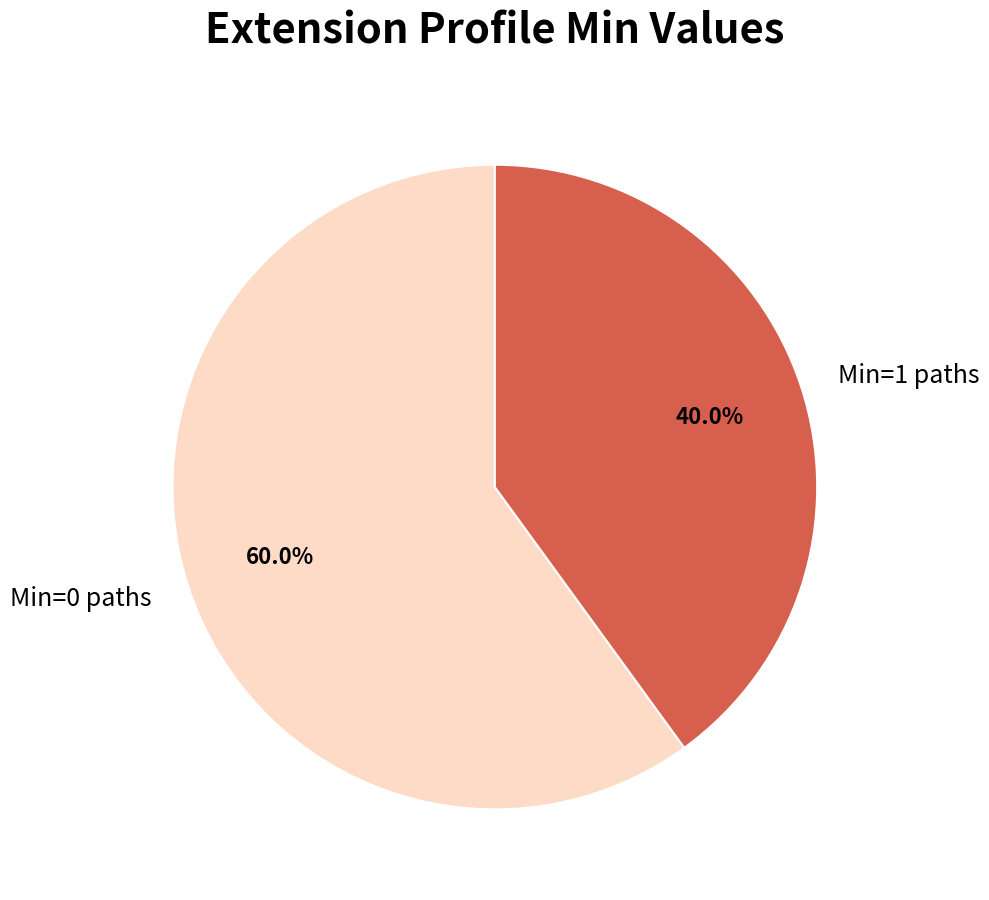

Is there any slice that represents more than half of the pie?

Yes